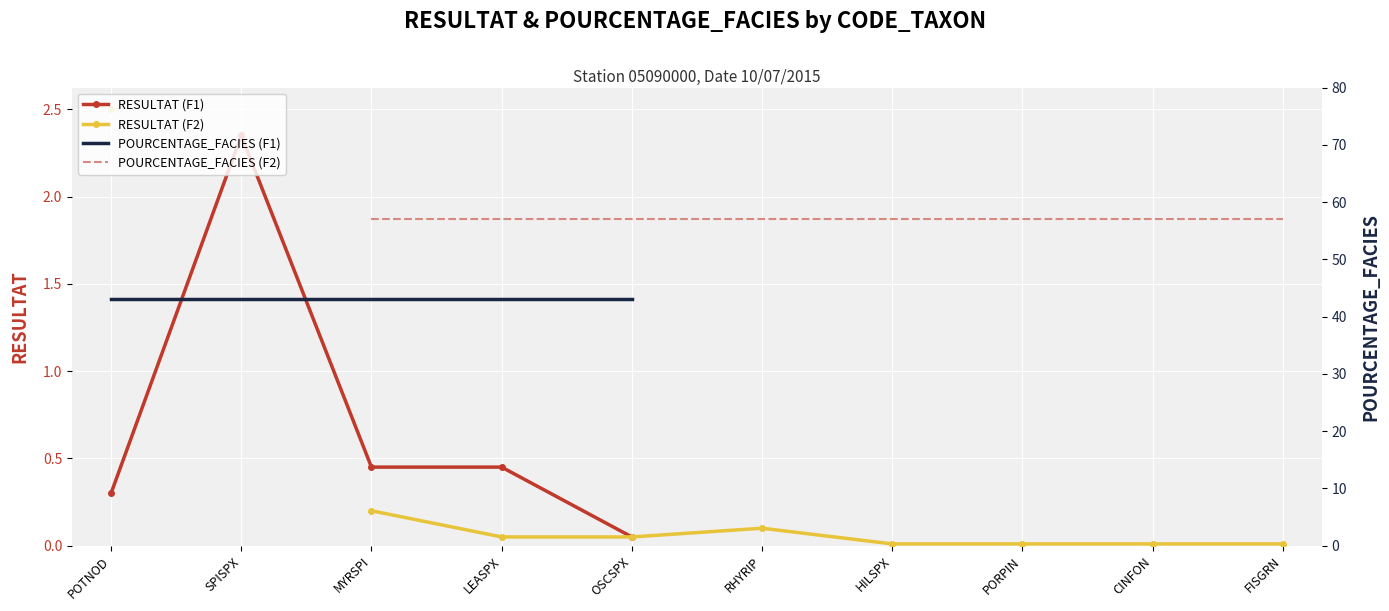

True or false: POURCENTAGE_FACIES (F1) has more than 2 points higher than both neighbors.

False